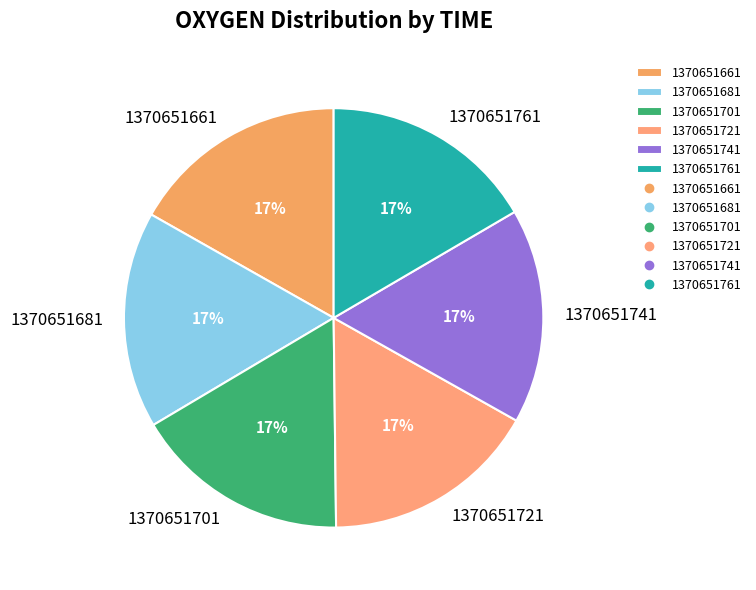

How many segments does this pie chart have?

6